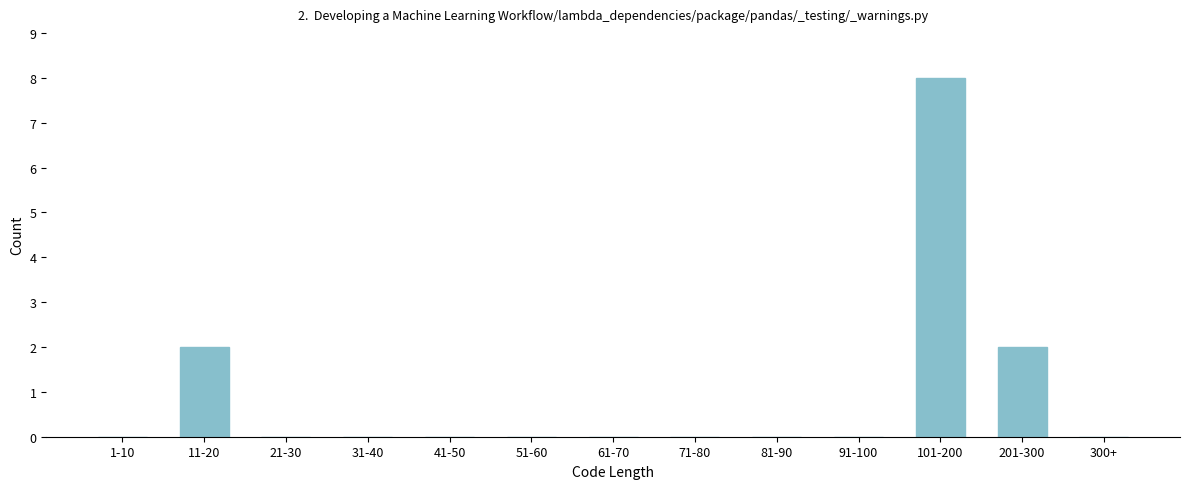

Reading right to left, extract all data points from this chart.

300+=0	201-300=2	101-200=8	91-100=0	81-90=0	71-80=0	61-70=0	51-60=0	41-50=0	31-40=0	21-30=0	11-20=2	1-10=0